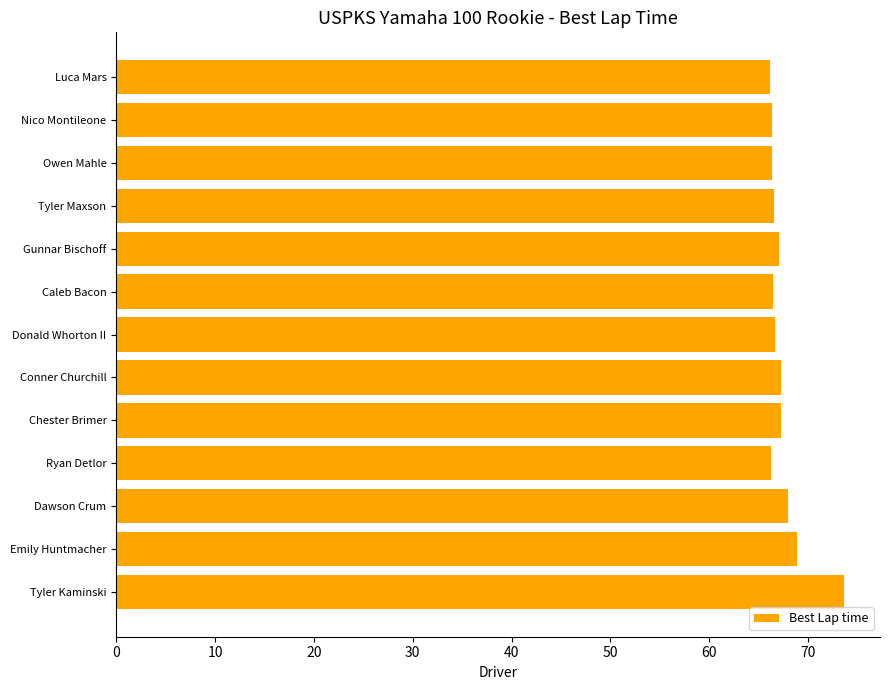

What is the approximate value at Gunnar Bischoff?

67.1